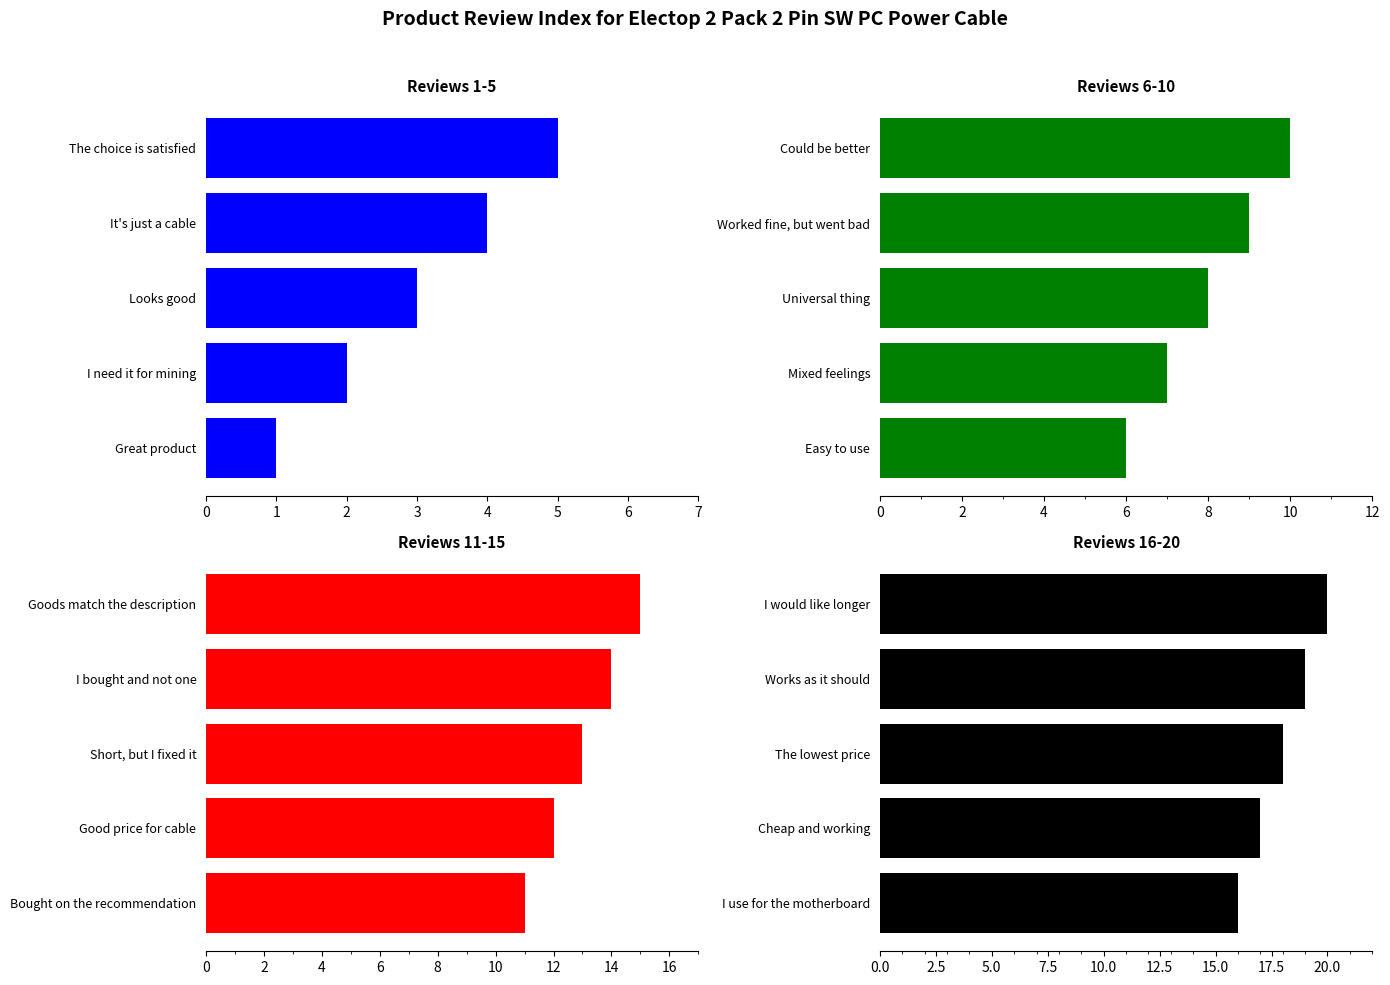

Reading right to left, transcribe all the data shown in this chart.

Reviews 1-5: 5	4	3	2	1
Reviews 6-10: 10	9	8	7	6
Reviews 11-15: 15	14	13	12	11
Reviews 16-20: 20	19	18	17	16